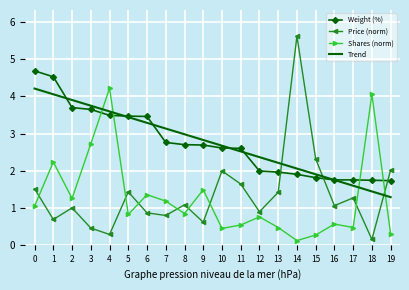

How many distinct data groups are displayed?

4